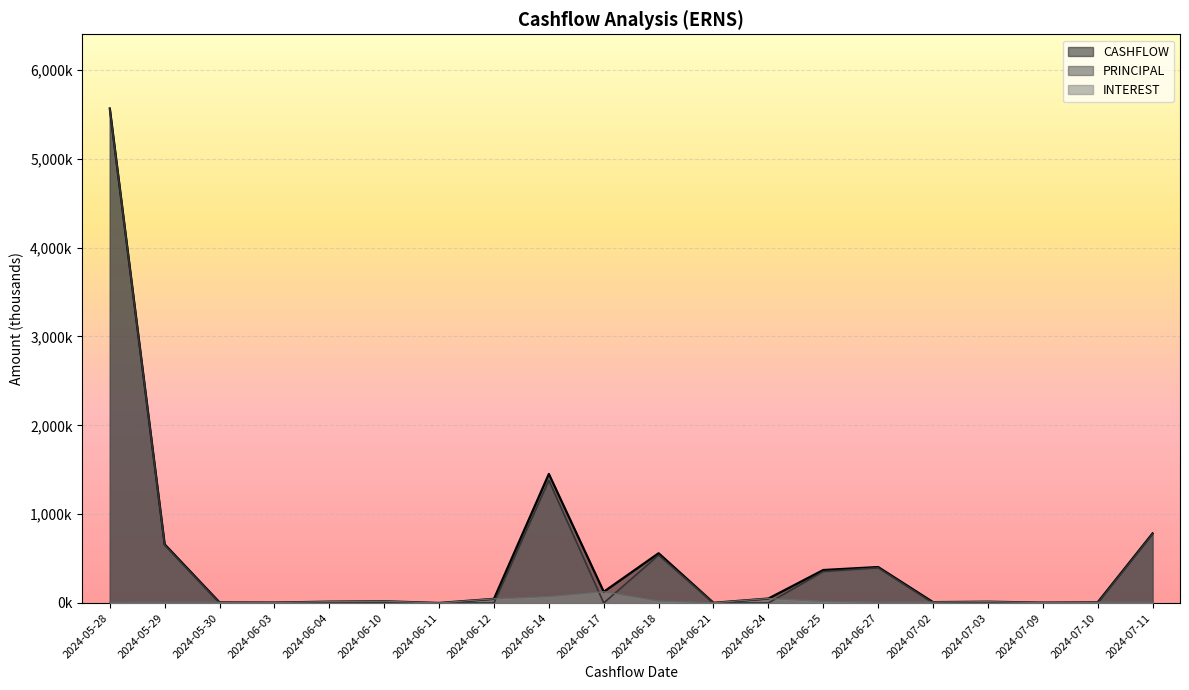

What is the label of the 15th point from the left?

2024-06-27